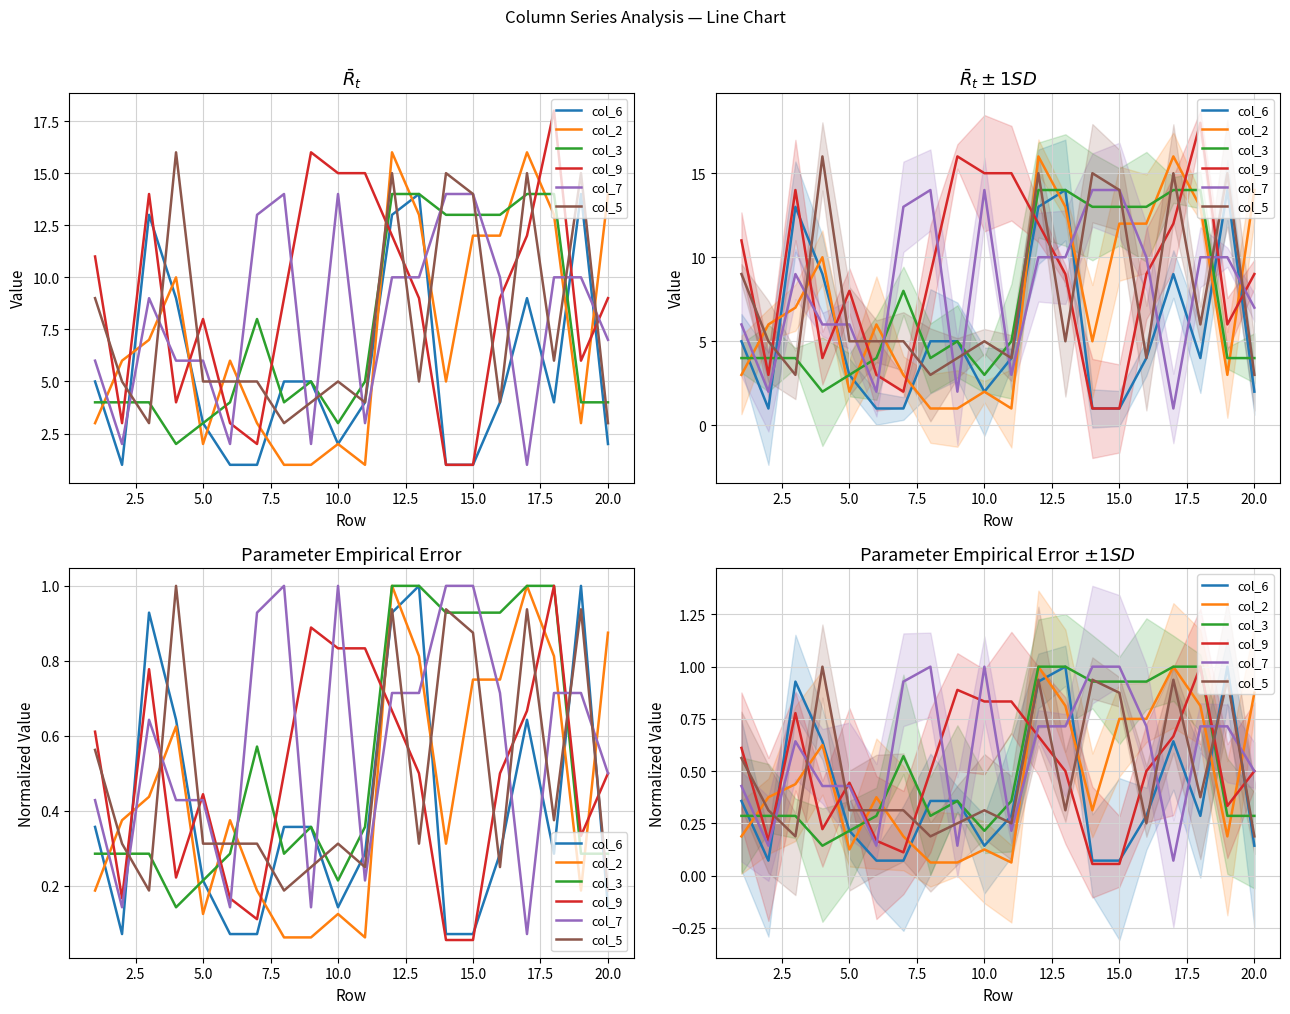

Reading left to right, transcribe all the data shown in this chart.

col_6: 0.4	0.1	0.9	0.6	0.2	0.1	0.1	0.4	0.4	0.1	0.3	0.9	1.0	0.1	0.1	0.3	0.6	0.3	1.0	0.1
col_2: 0.2	0.4	0.4	0.6	0.1	0.4	0.2	0.1	0.1	0.1	0.1	1.0	0.8	0.3	0.8	0.8	1.0	0.8	0.2	0.9
col_3: 0.3	0.3	0.3	0.1	0.2	0.3	0.6	0.3	0.4	0.2	0.4	1.0	1.0	0.9	0.9	0.9	1.0	1.0	0.3	0.3
col_9: 0.6	0.2	0.8	0.2	0.4	0.2	0.1	0.5	0.9	0.8	0.8	0.7	0.5	0.1	0.1	0.5	0.7	1.0	0.3	0.5
col_7: 0.4	0.1	0.6	0.4	0.4	0.1	0.9	1.0	0.1	1.0	0.2	0.7	0.7	1.0	1.0	0.7	0.1	0.7	0.7	0.5
col_5: 0.6	0.3	0.2	1.0	0.3	0.3	0.3	0.2	0.2	0.3	0.2	0.9	0.3	0.9	0.9	0.2	0.9	0.4	0.9	0.2